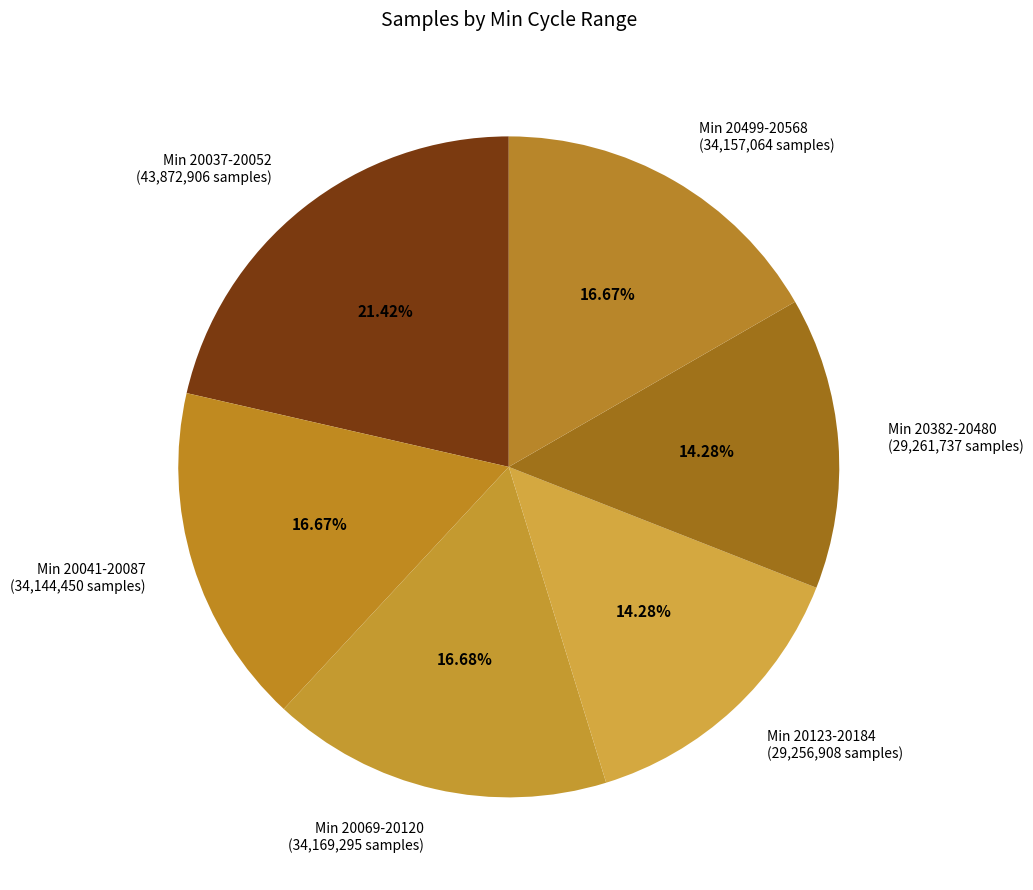

Does any single category account for the majority?

No